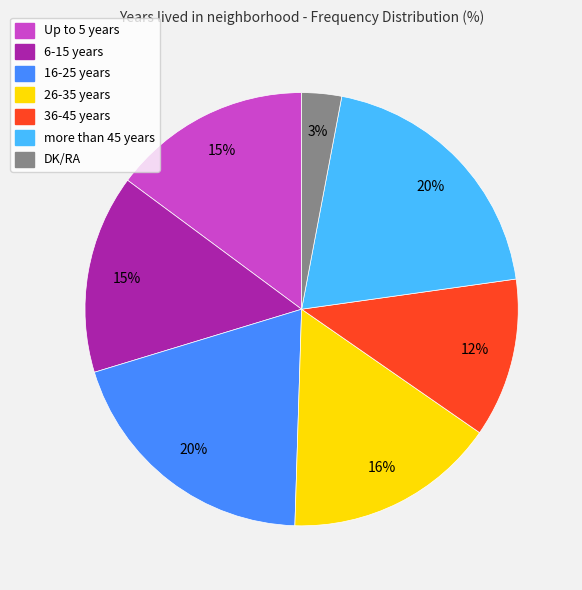

What is the smallest slice in the pie chart?

DK/RA